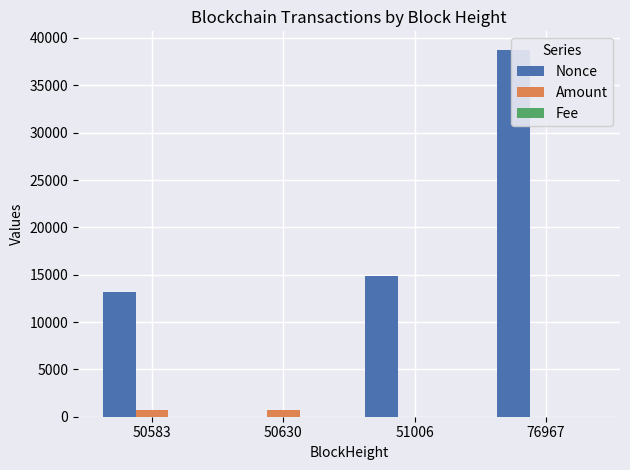

What is the difference between the highest and lowest values at 51006?

14851.0